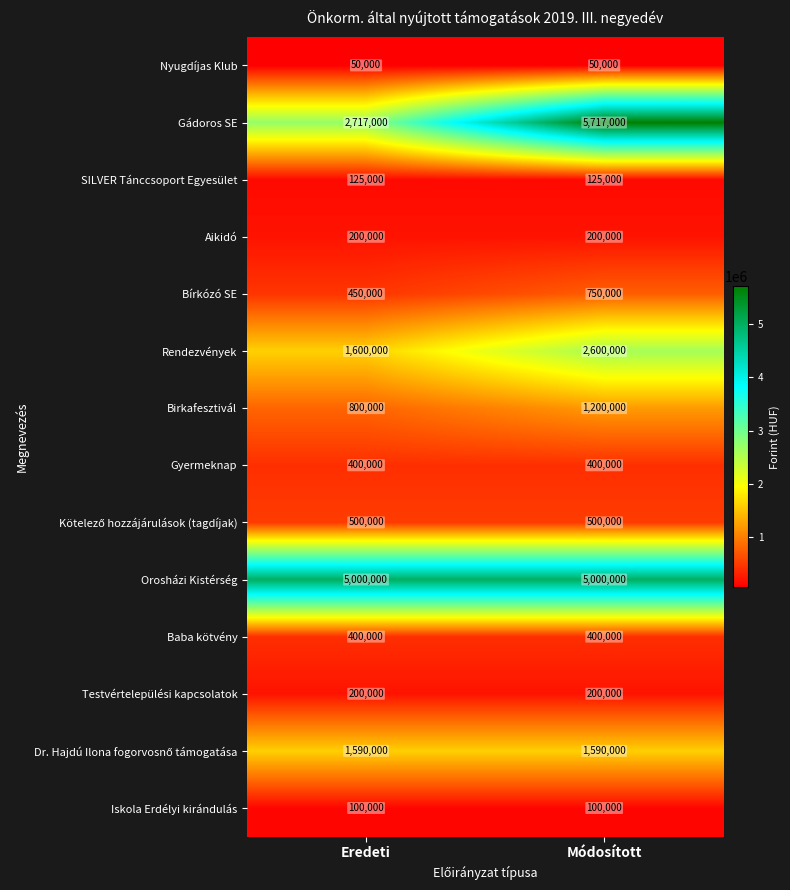

What is the approximate value of Nyugdíjas Klub at Eredeti?

50000